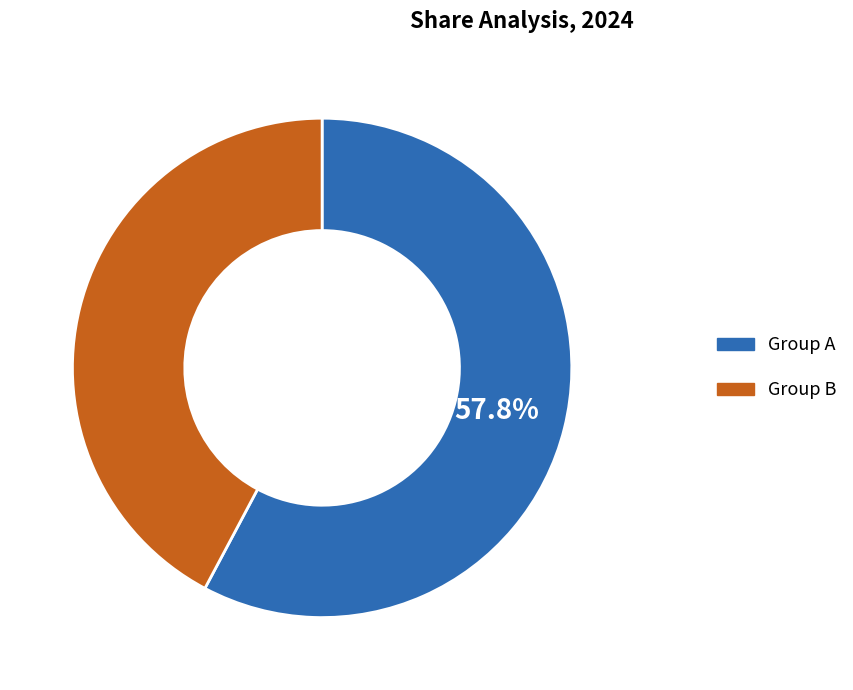

Which slice is the largest?

Group A